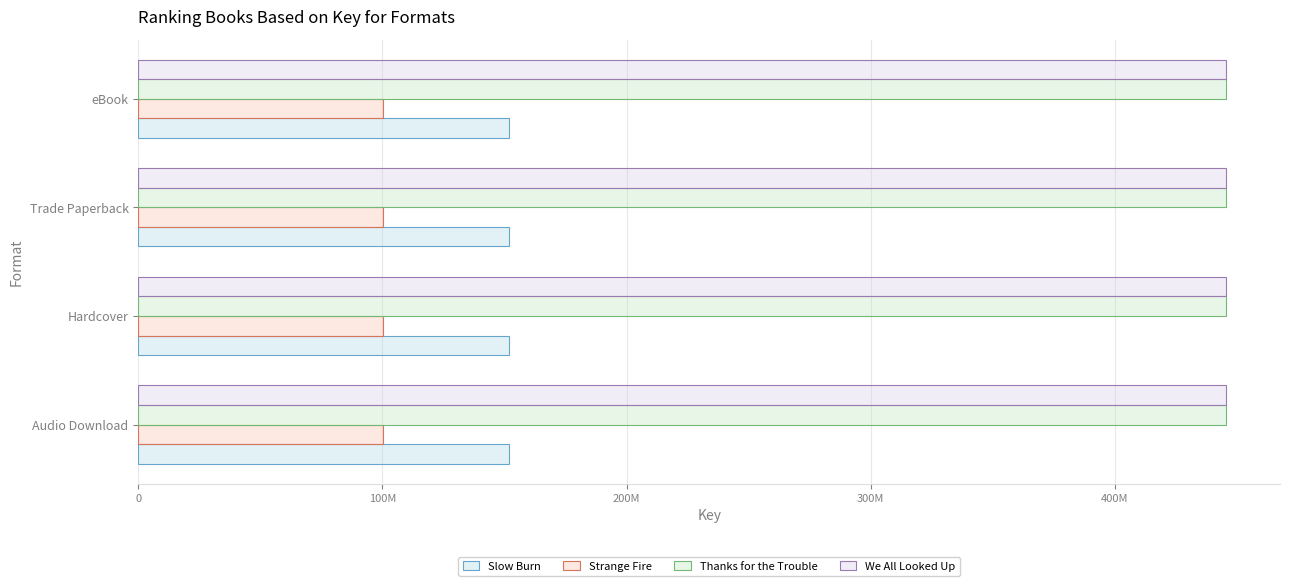

What are all the series names shown in the legend?

Slow Burn, Strange Fire, Thanks for the Trouble, We All Looked Up